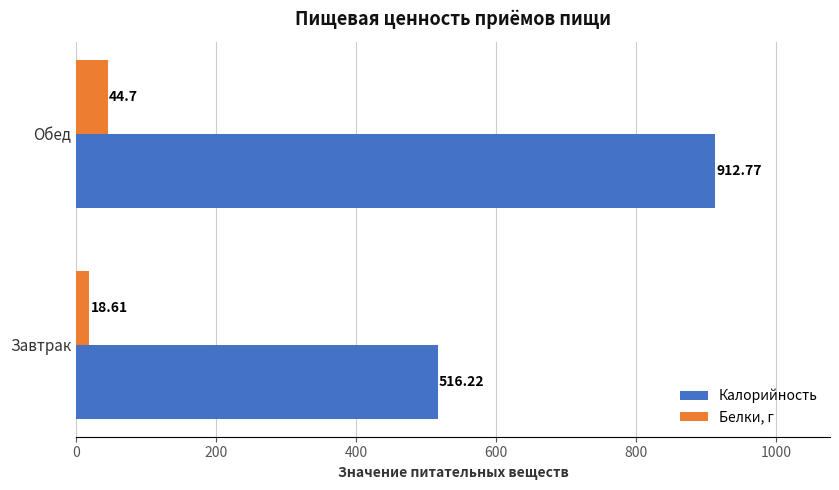

At which category is the sum across all series the highest?

Обед